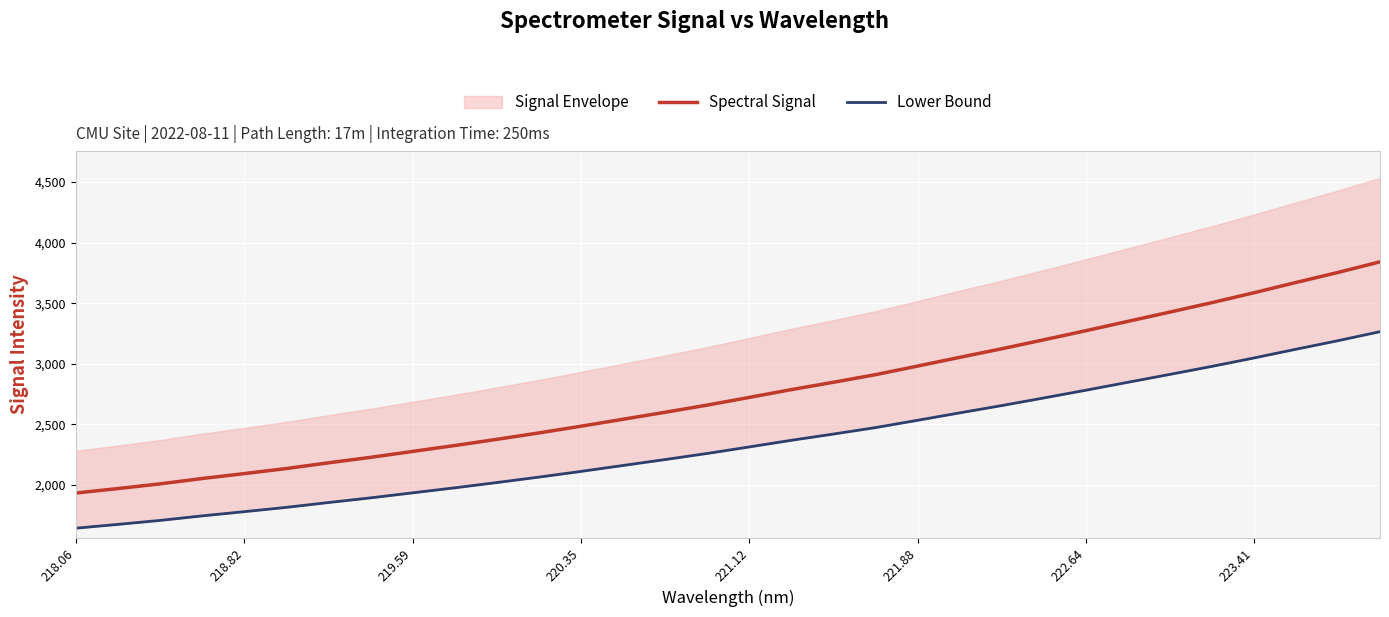

At which label does Spectral Signal first exceed 2723?

221.12